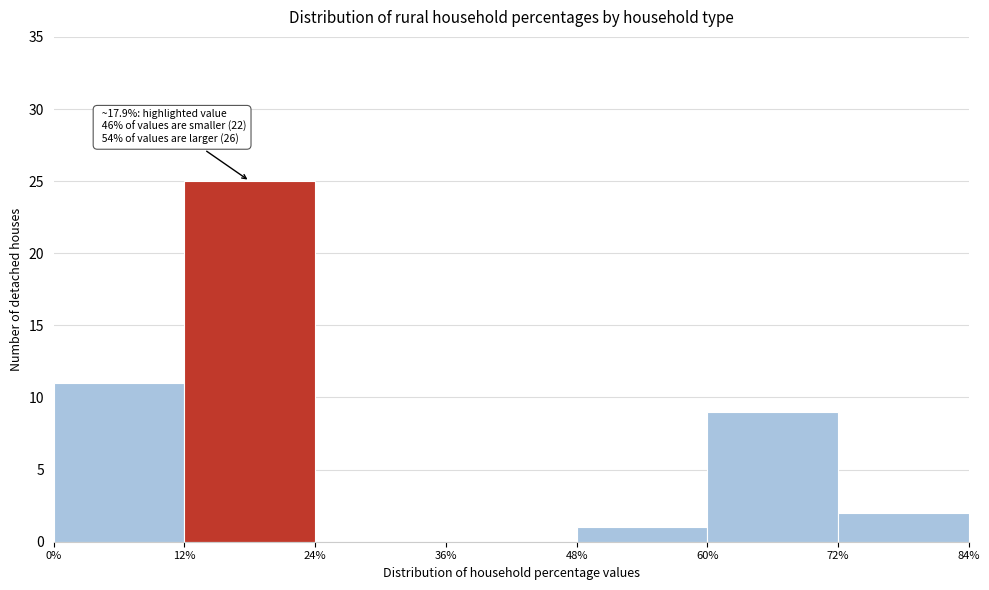

Over which range of the x-axis is the bar tallest?

12% to 24%